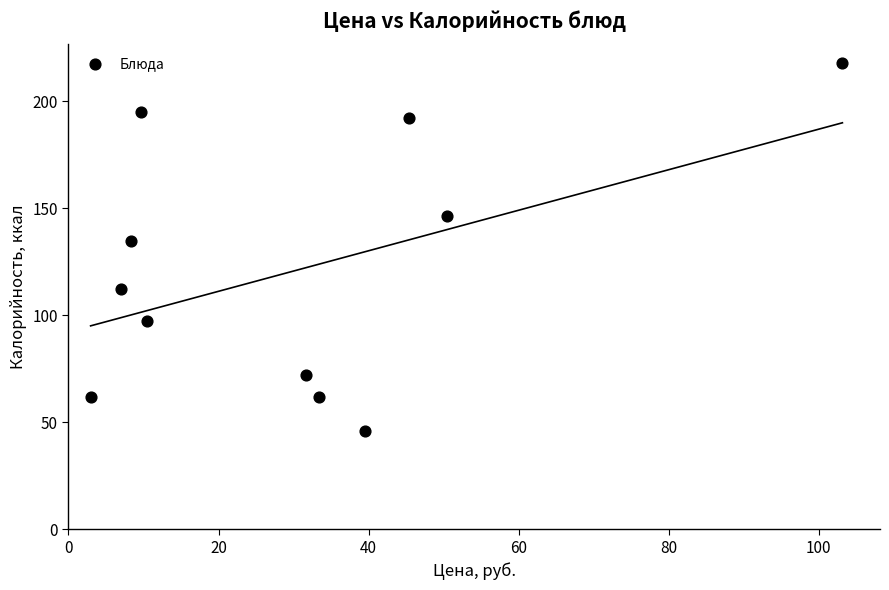

What is the range of Y values (max minus min)?

171.9